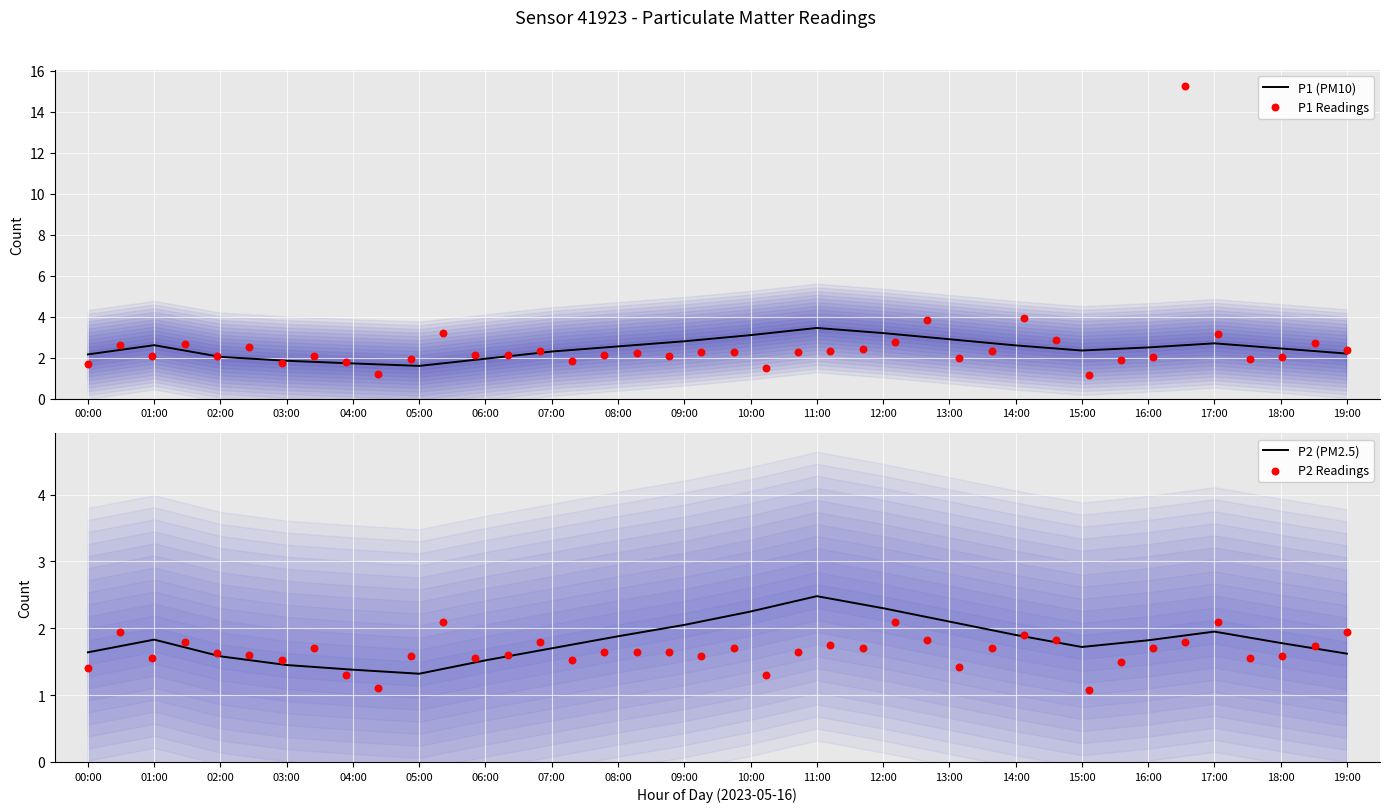

Is the value of P1 at 18:00 greater than the value of P2 at 08:00?

Yes